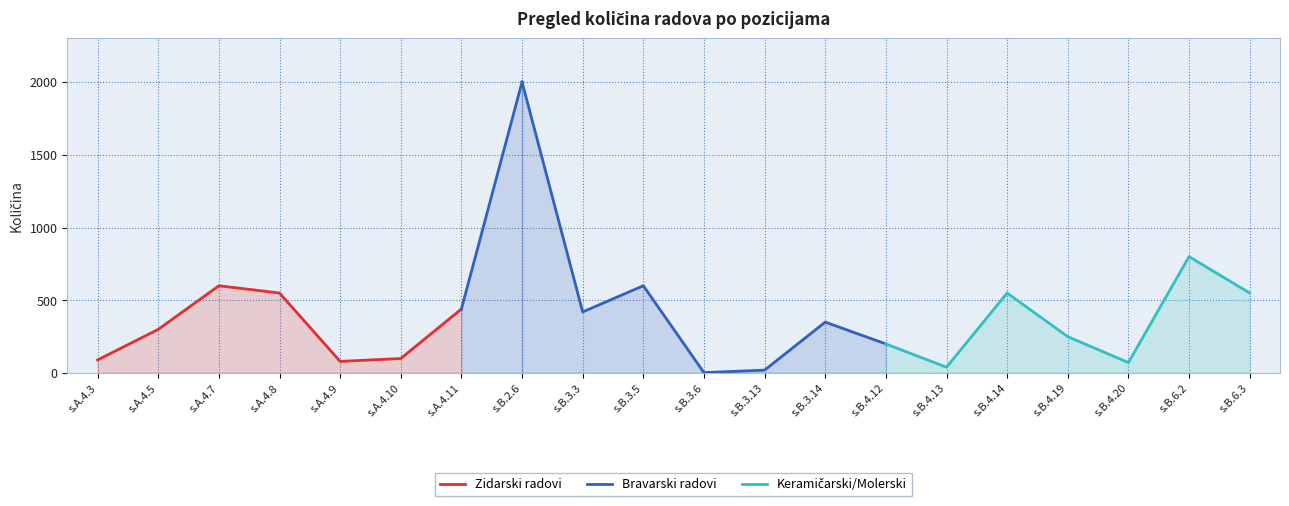

What is the value of the Količina (m2/m/kom) point at the 18th from the left?

72